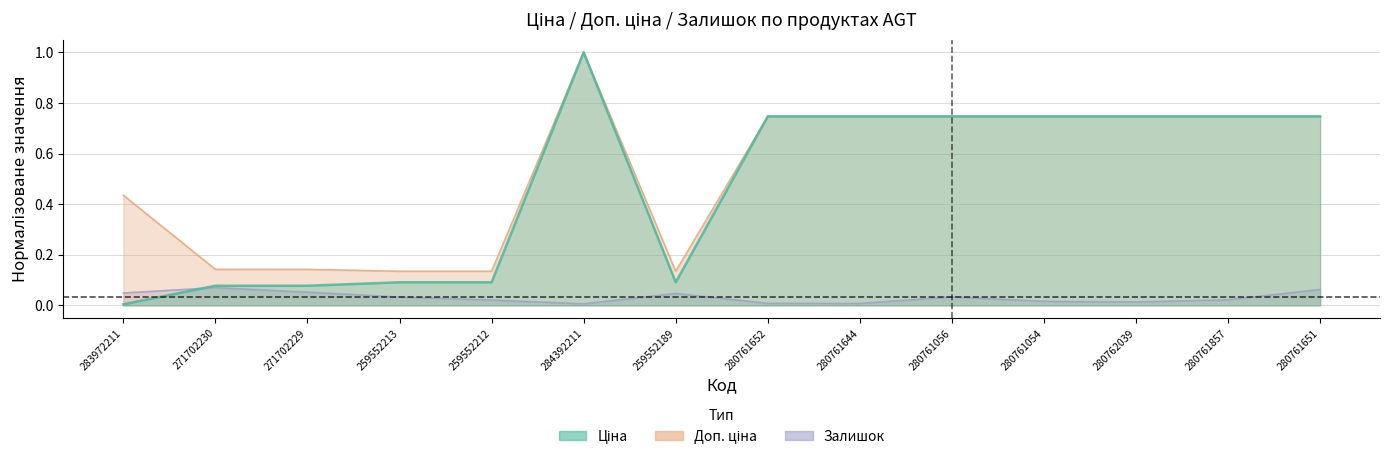

Between 259552213 and 259552189, which is larger?

259552213